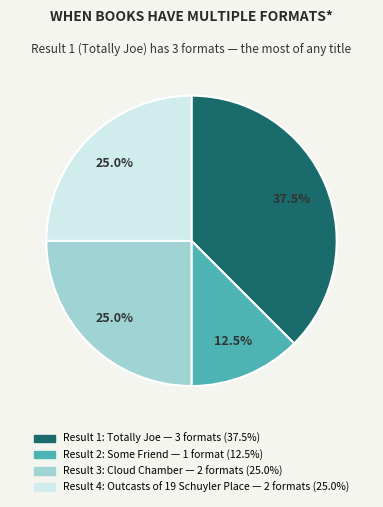

Is there a majority slice in this chart?

No